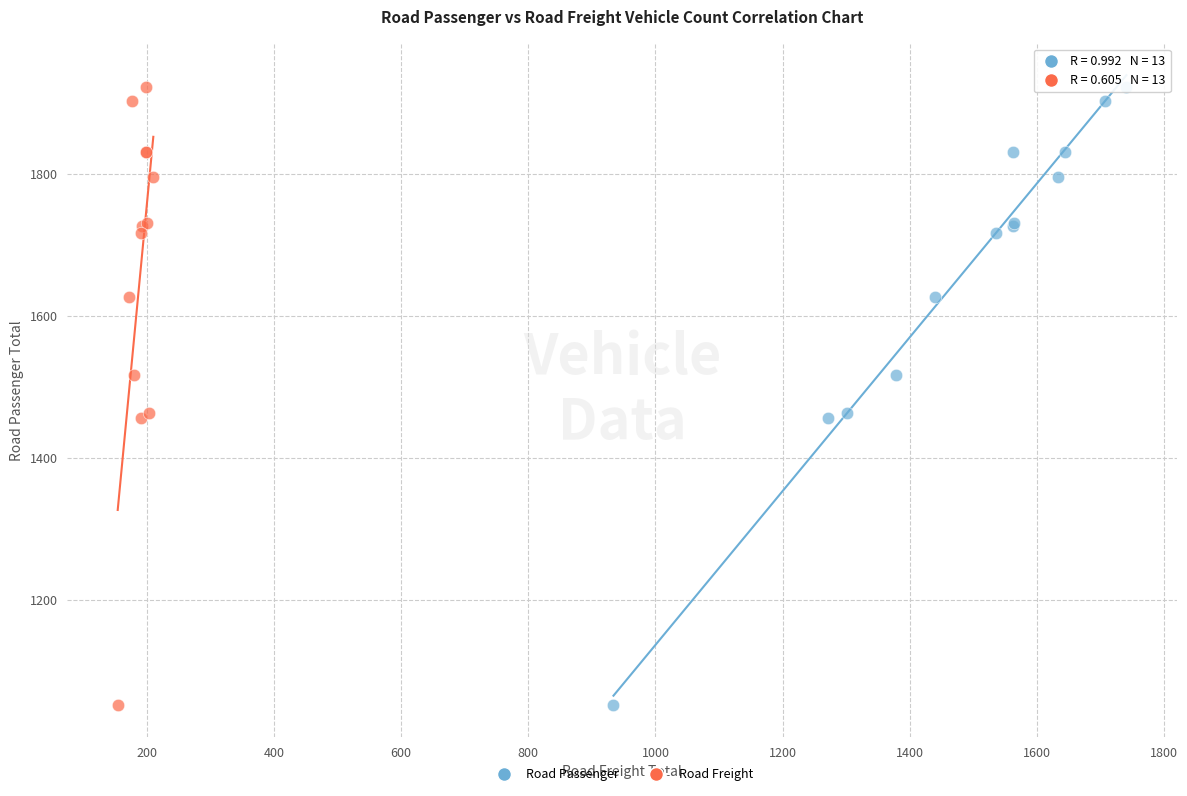

What are all the series names shown in the legend?

Road Passenger, Road Freight